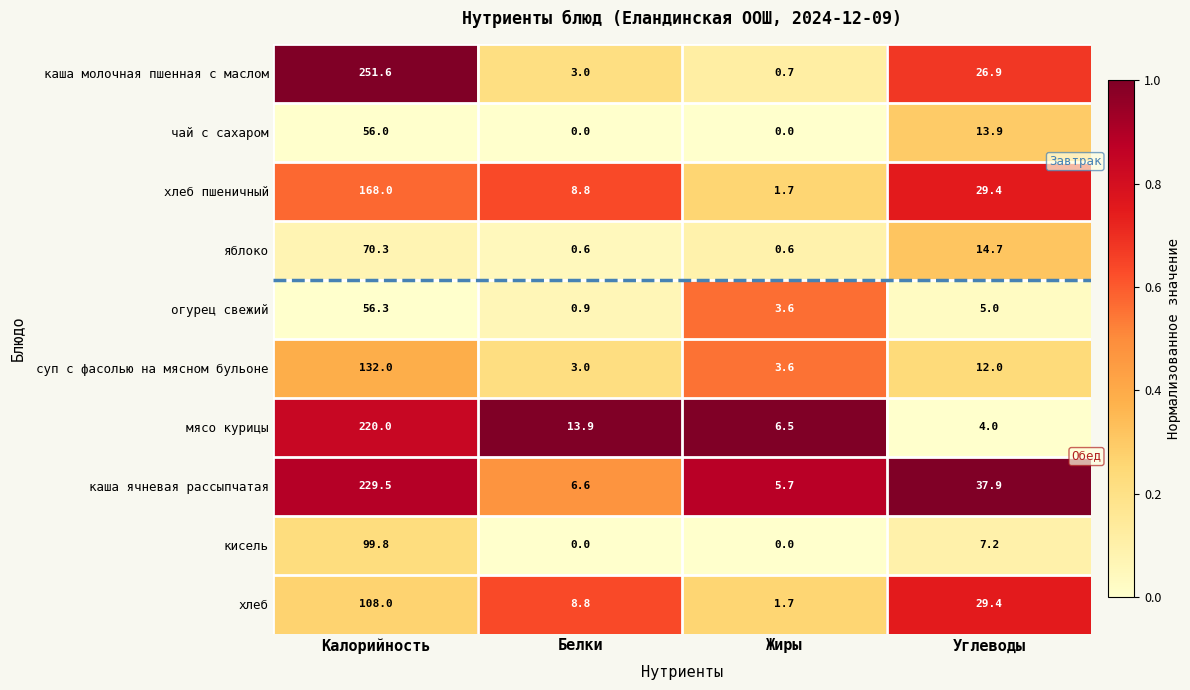

The хлеб series shows 108.0 at Калорийность. True or false?

True